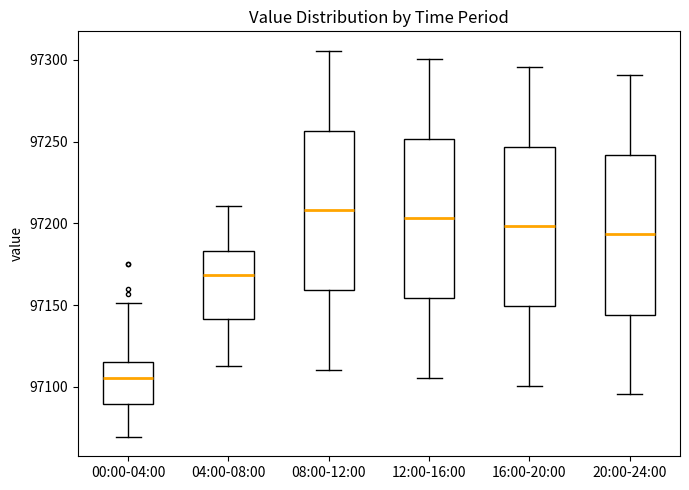

Reading left to right, read every box against the y-axis: the position of its median line, the range the box covers, and the ends of its whiskers. The values are not printed on the chart, so give them approximately, as read against the axis.

00:00-04:00: median 97105, box 97090 to 97115, whiskers 97070 to 97150
04:00-08:00: median 97170, box 97140 to 97185, whiskers 97115 to 97210
08:00-12:00: median 97210, box 97160 to 97255, whiskers 97110 to 97305
12:00-16:00: median 97205, box 97155 to 97250, whiskers 97105 to 97300
16:00-20:00: median 97200, box 97150 to 97245, whiskers 97100 to 97295
20:00-24:00: median 97195, box 97145 to 97240, whiskers 97095 to 97290